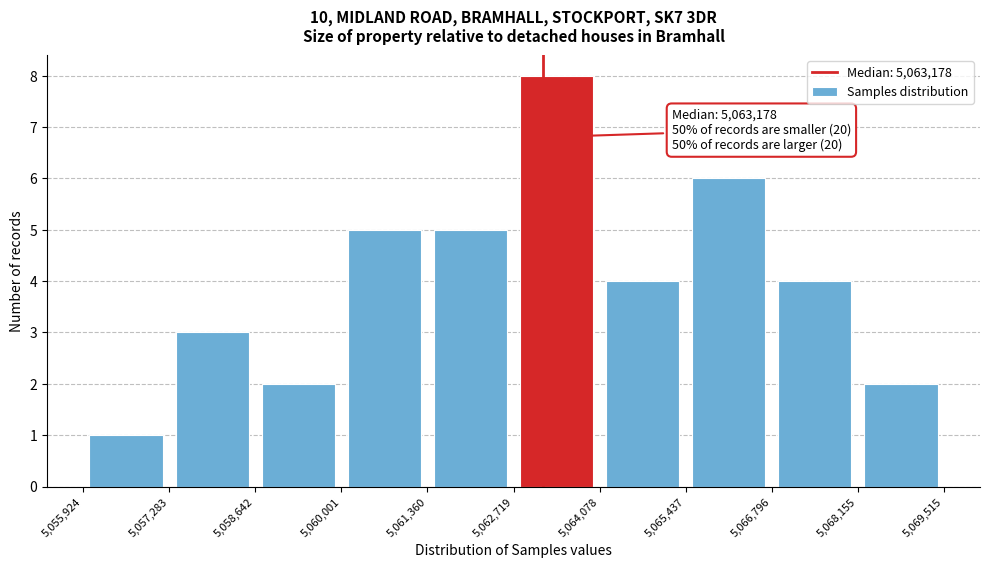

Which range on the x-axis has the tallest bar?

5,062,719 to 5,064,078